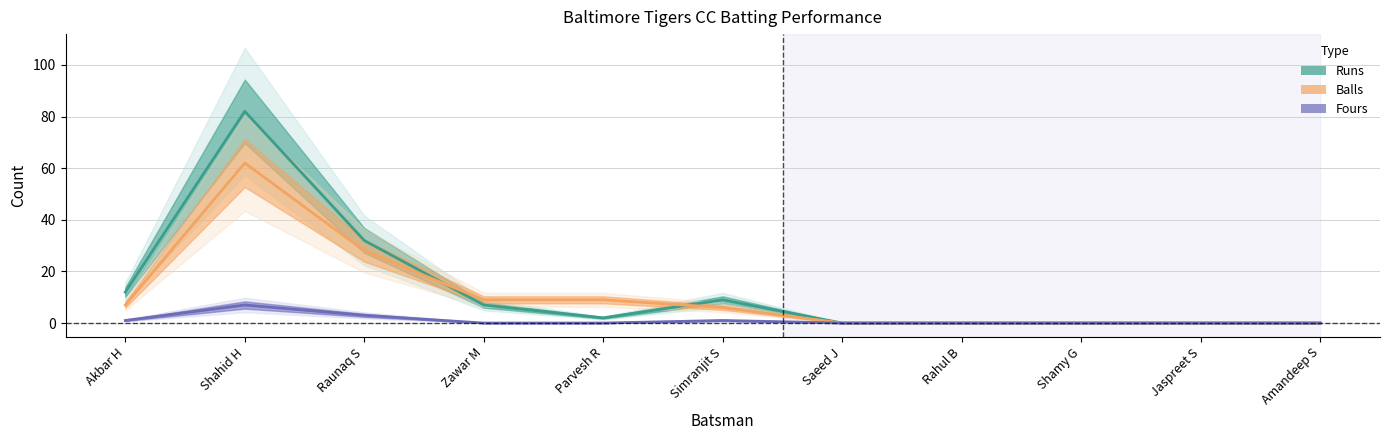

Reading left to right, transcribe all the data shown in this chart.

Runs: 12	82	32	7	2	9	0	0	0	0	0
Balls: 7	62	28	9	9	6	0	0	0	0	0
Fours: 1	7	3	0	0	1	0	0	0	0	0